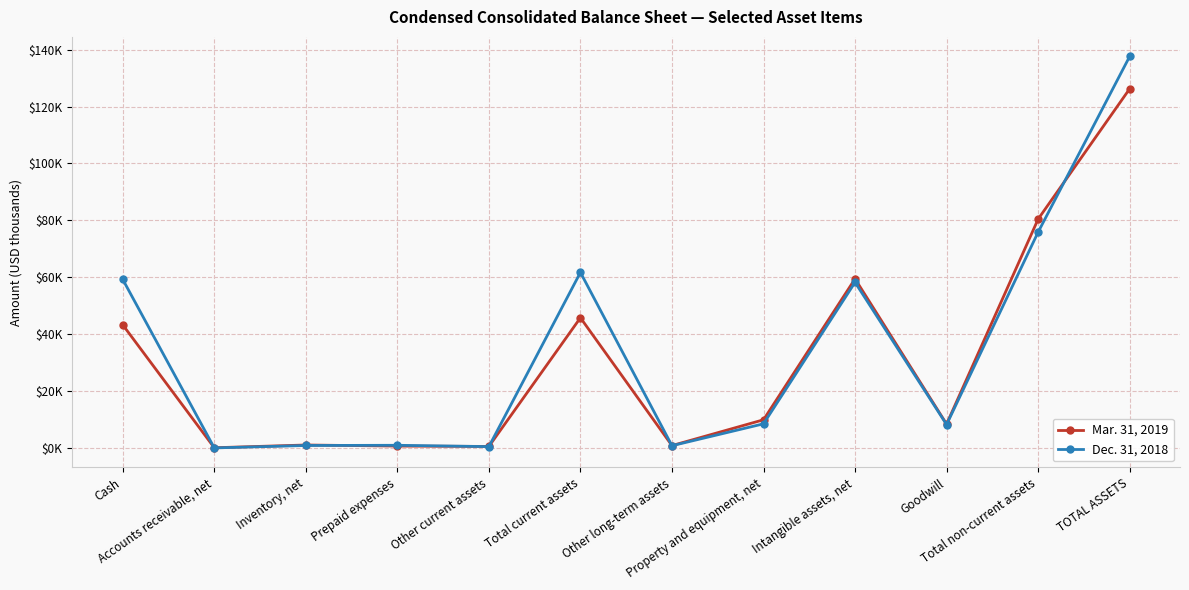

Count the number of categories in the chart.

12